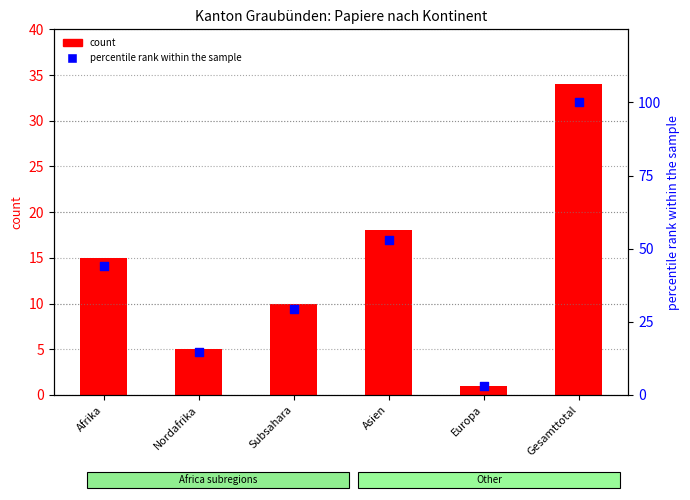

Which series has the largest Y range (max minus min)?

percentile rank within the sample